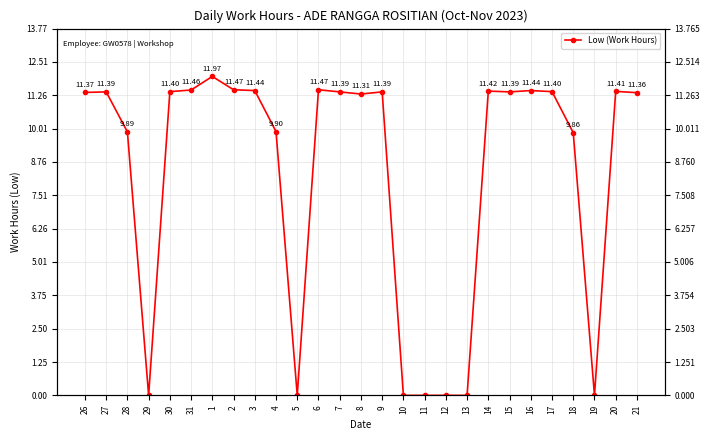

What is the label of the 17th point from the right?

5